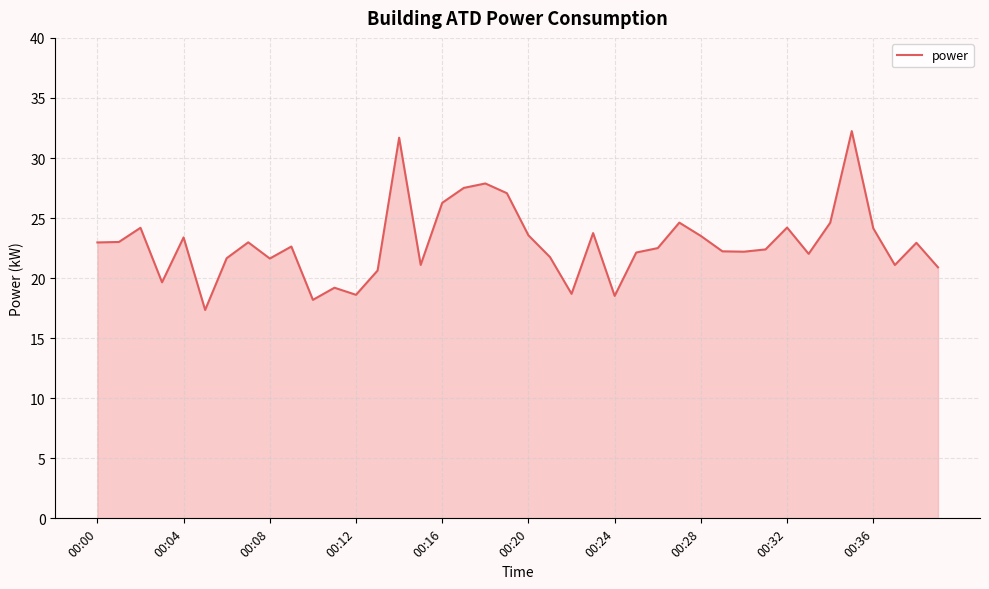

What is the minimum value shown in the chart?

17.4